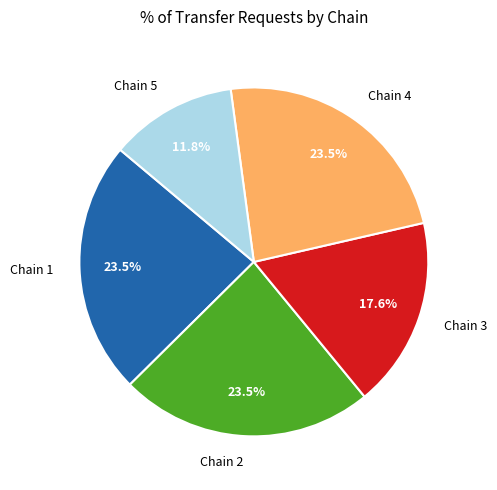

Is there any slice that represents more than half of the pie?

No